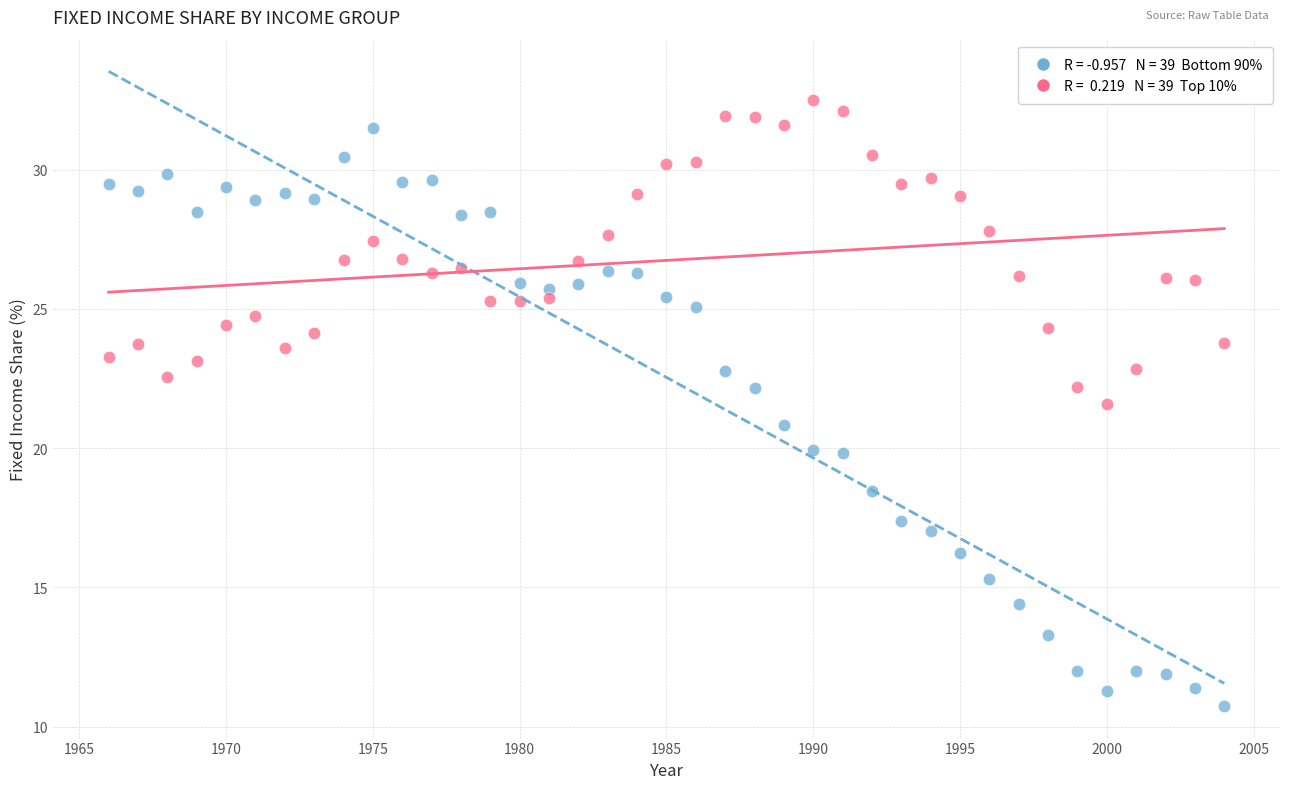

Across all data points, what is the range of Y values (max minus min)?

21.7